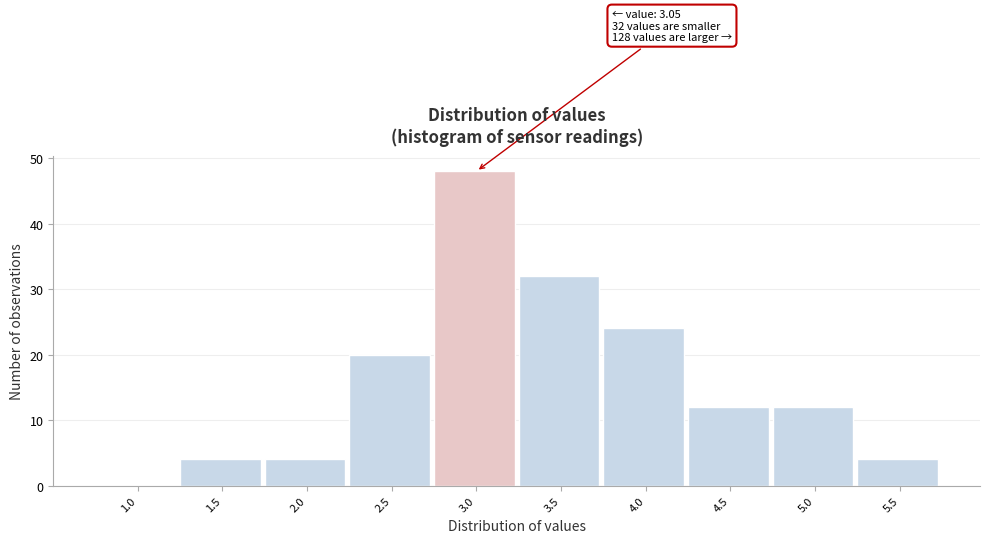

Reading left to right, transcribe all the data shown in this chart.

1.0=0	1.5=4	2.0=4	2.5=20	3.0=48	3.5=32	4.0=24	4.5=12	5.0=12	5.5=4